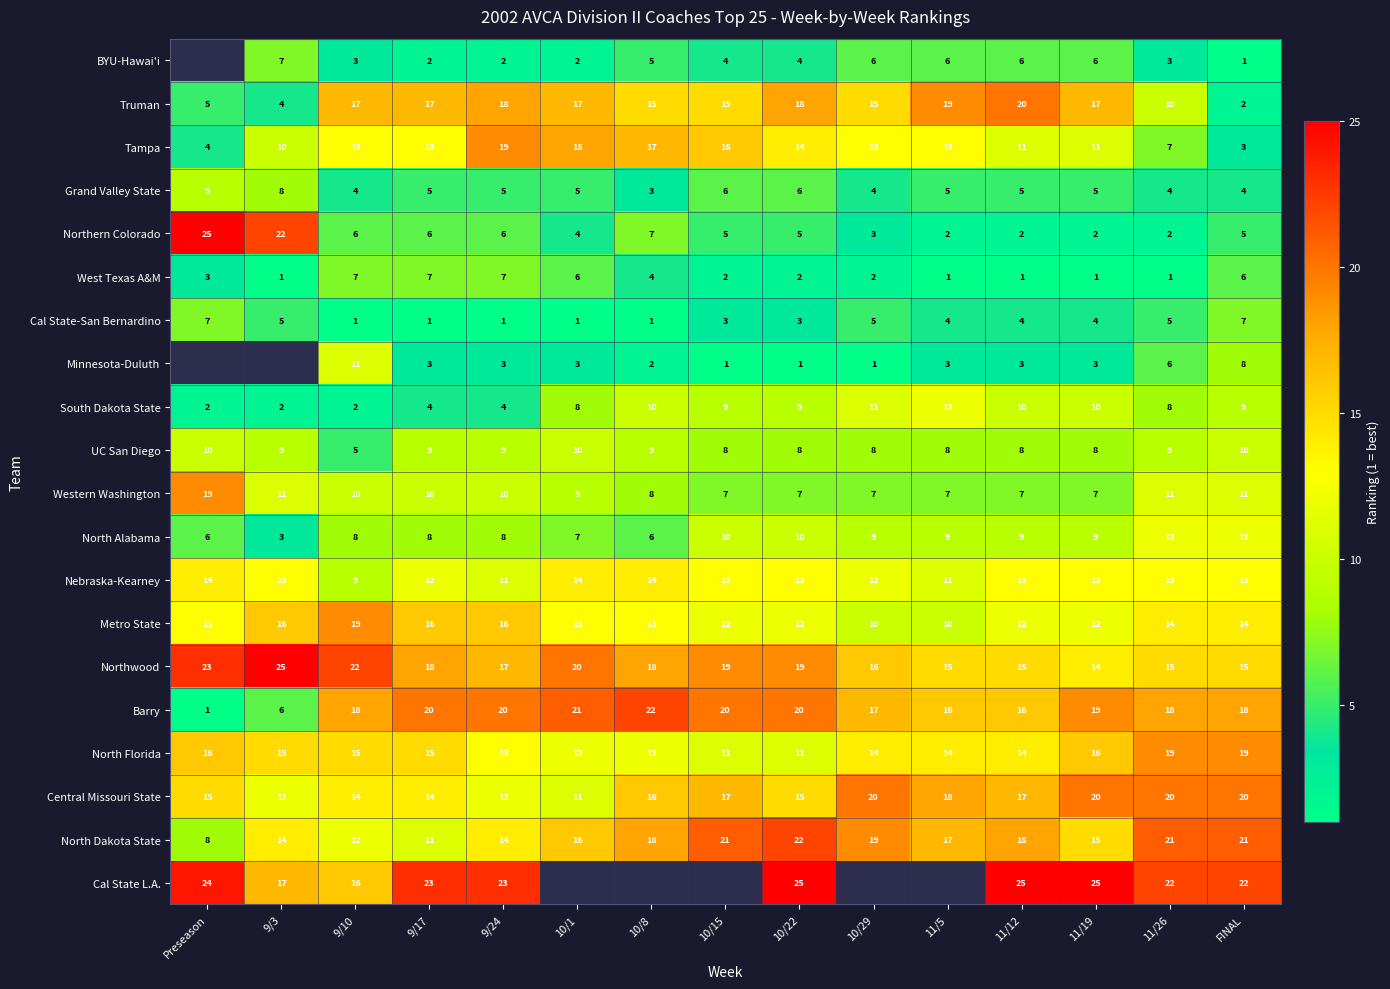

What is the spread (max minus min) of values at 11/5?

18.0